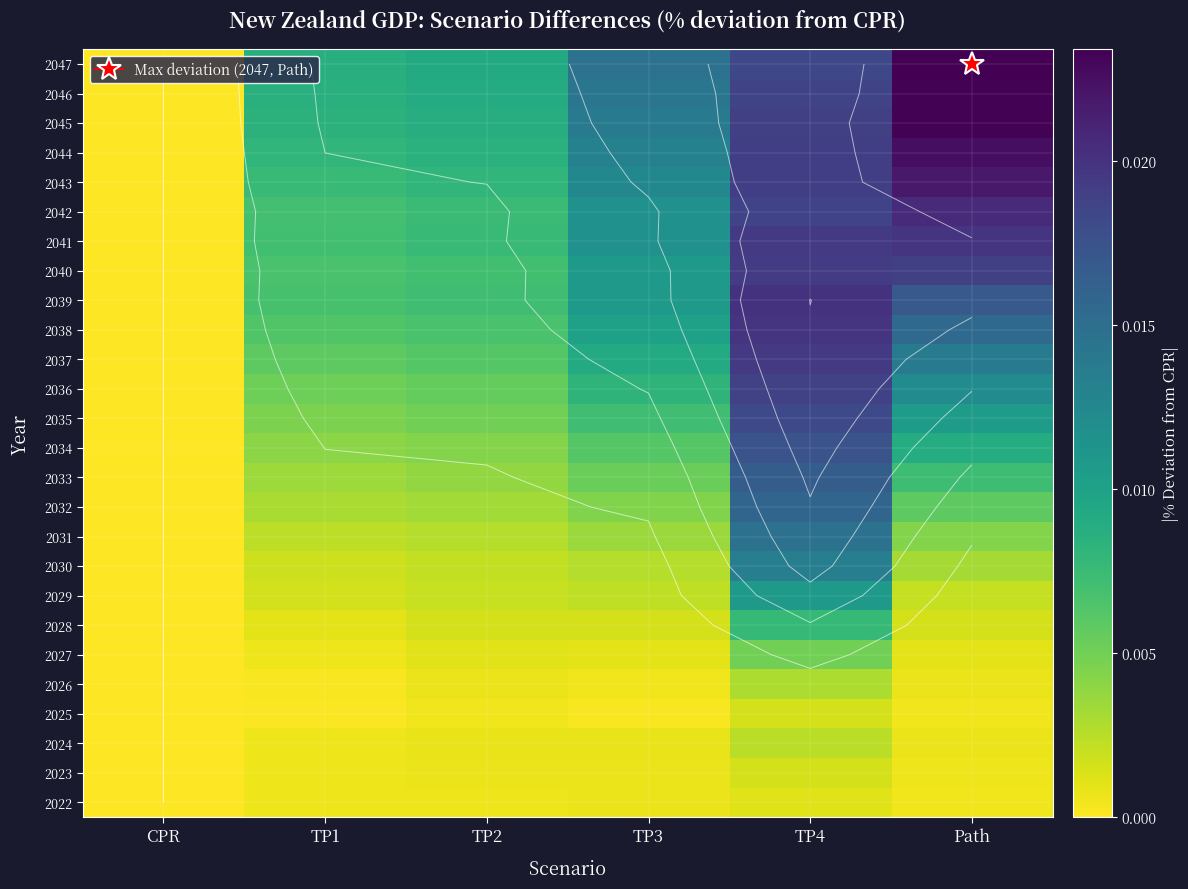

Which category has the highest value in the 2041 series?

Path